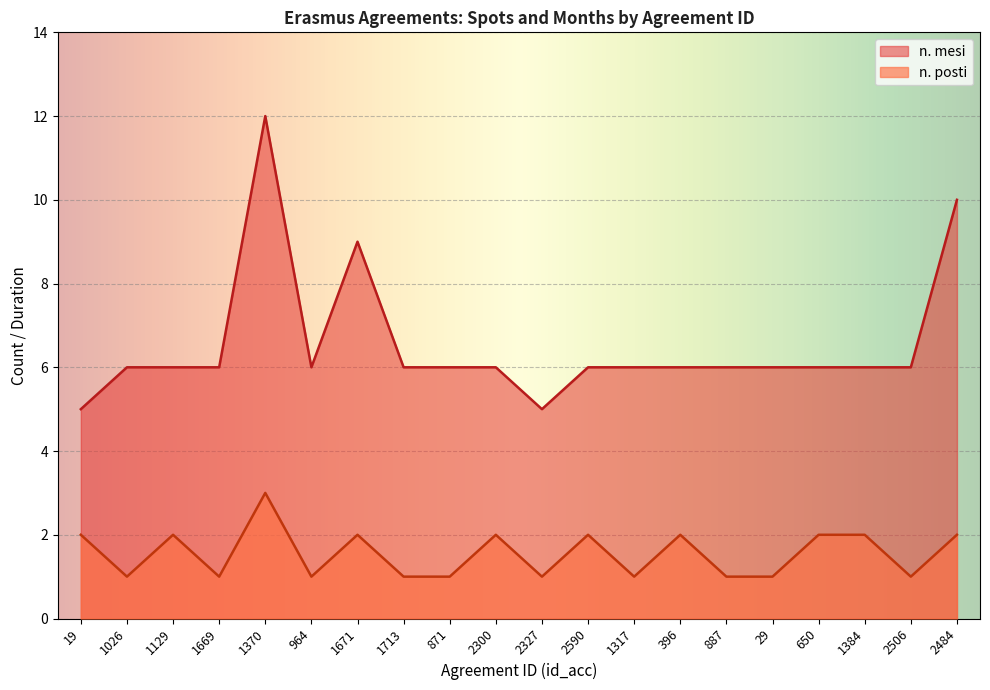

True or false: n. posti and n. mesi cross at least once.

False